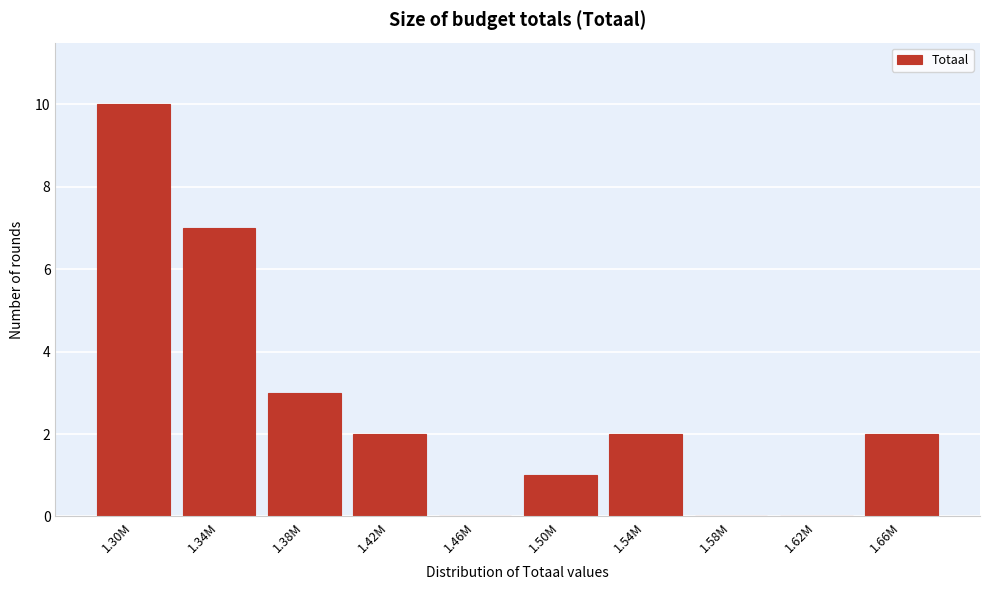

Reading right to left, transcribe all the data shown in this chart.

1.66M=2	1.62M=0	1.58M=0	1.54M=2	1.50M=1	1.46M=0	1.42M=2	1.38M=3	1.34M=7	1.30M=10